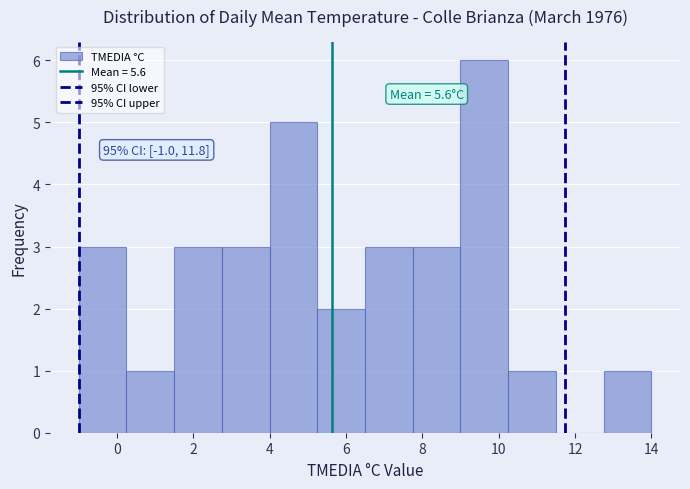

Over which range of the x-axis is the bar tallest?

9.00 to 10.25